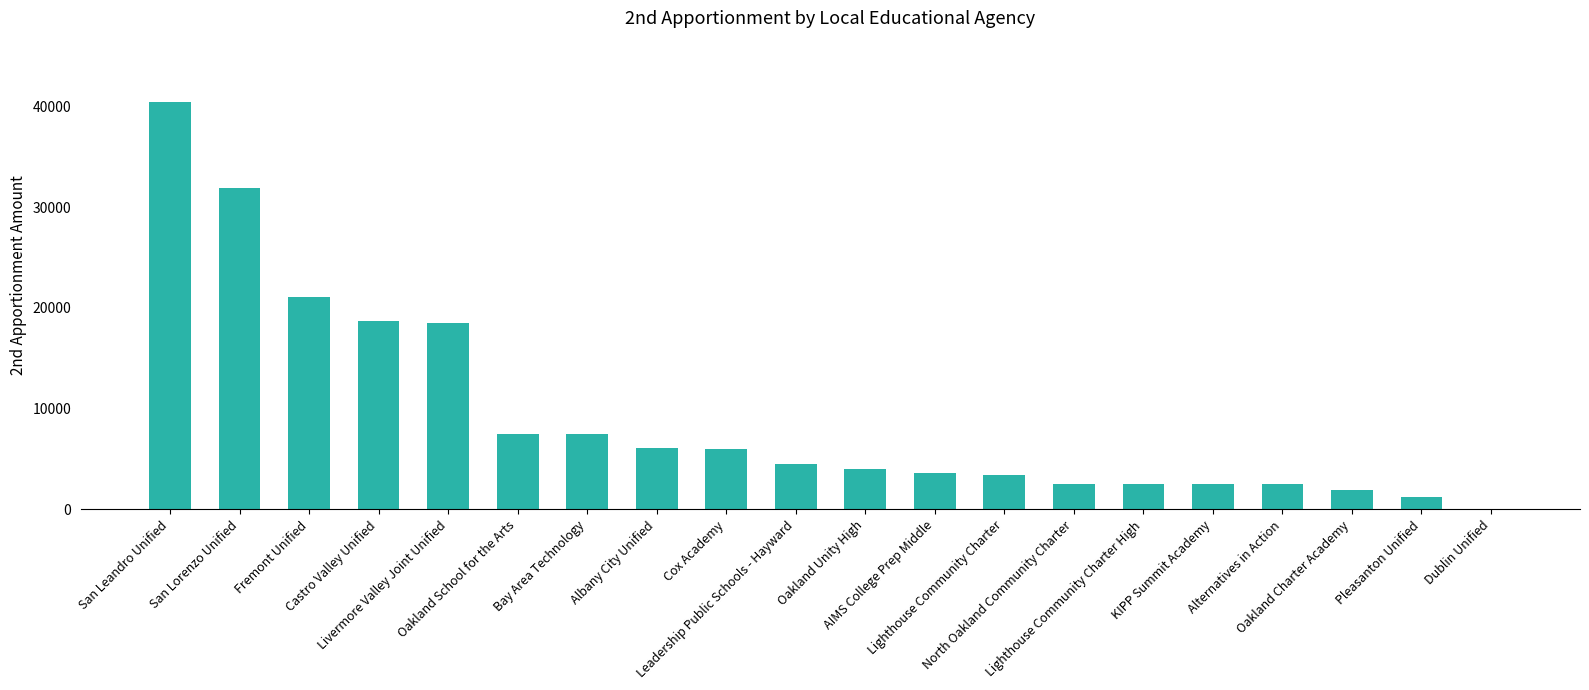

What is the maximum value shown in the chart?

40448